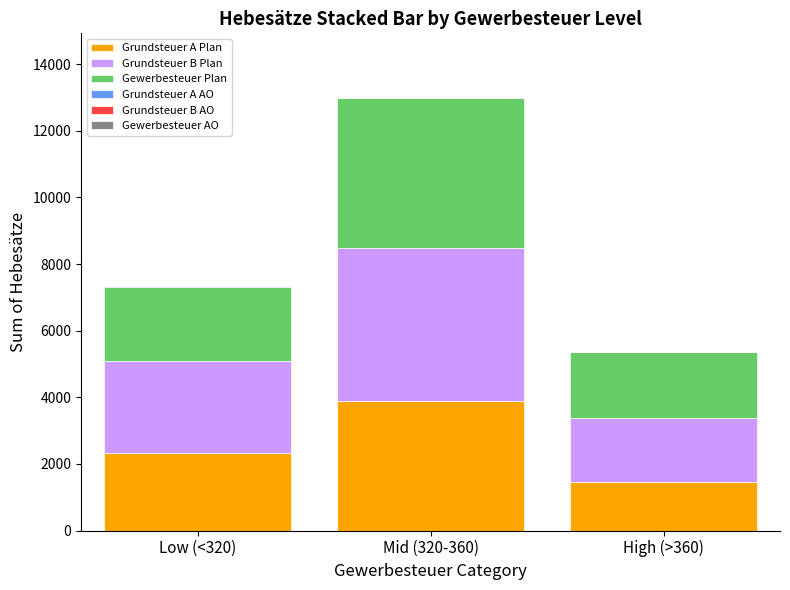

What is the maximum value for Grundsteuer A Plan?

3900